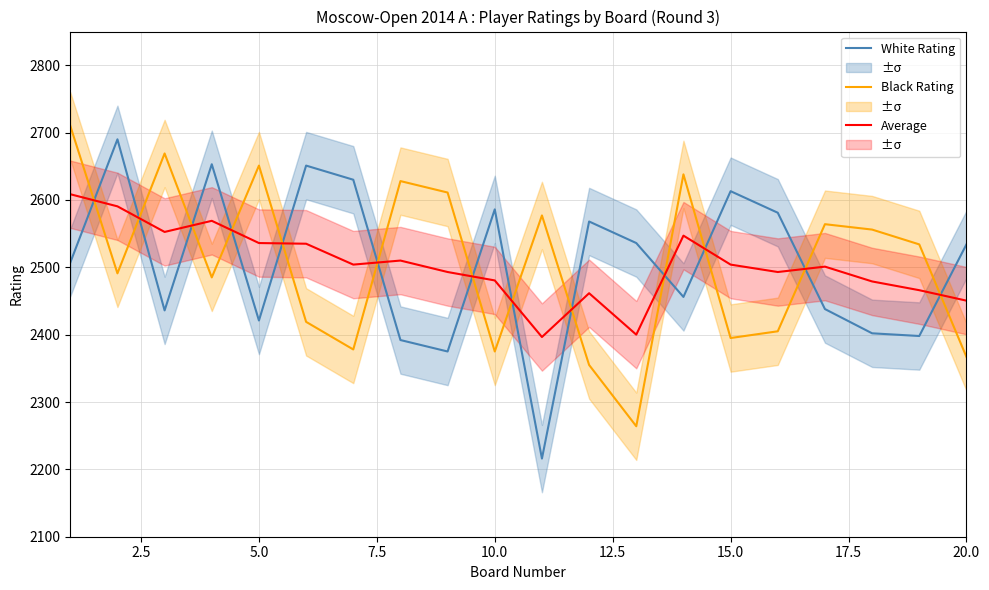

What is the minimum value for Black Rating?

2264.0